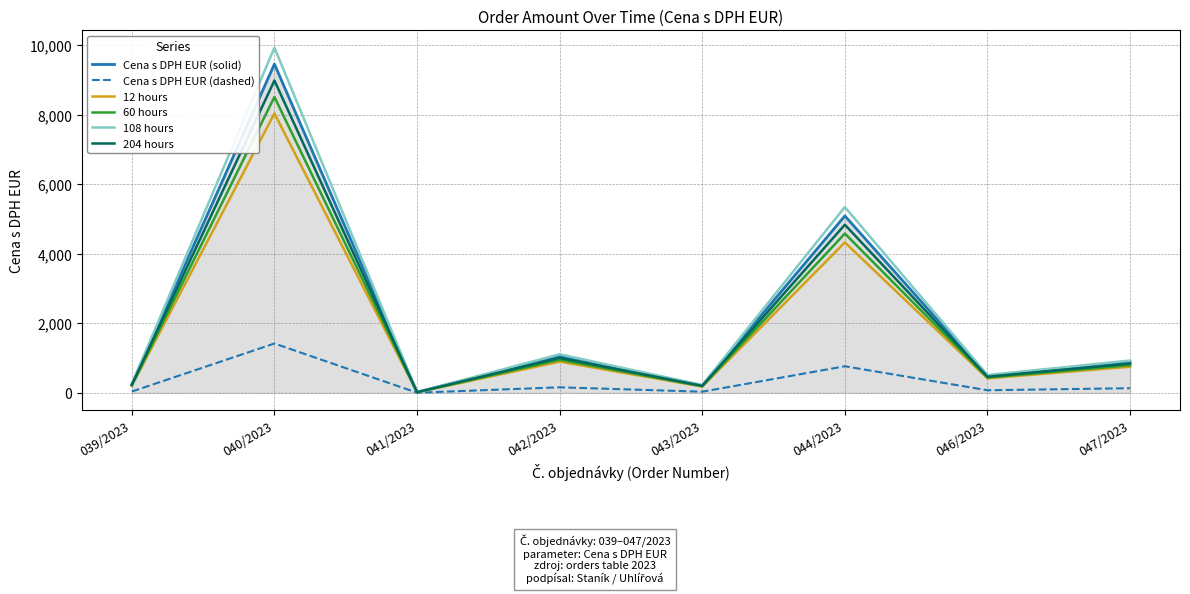

How many lines are shown in the chart?

6